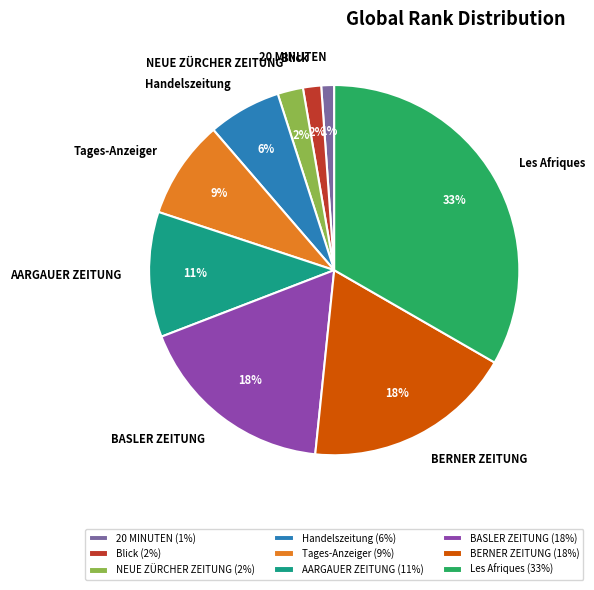

To the nearest percent, what is the average slice percentage?

11%